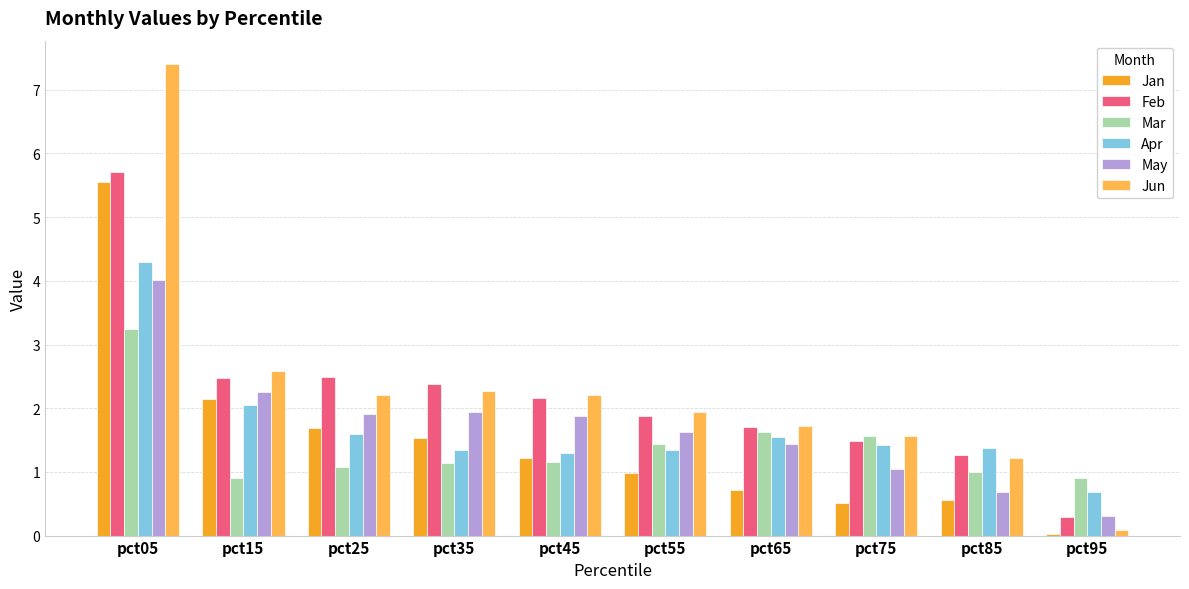

What is the sum of the Mar values at pct45 and pct15?

2.1